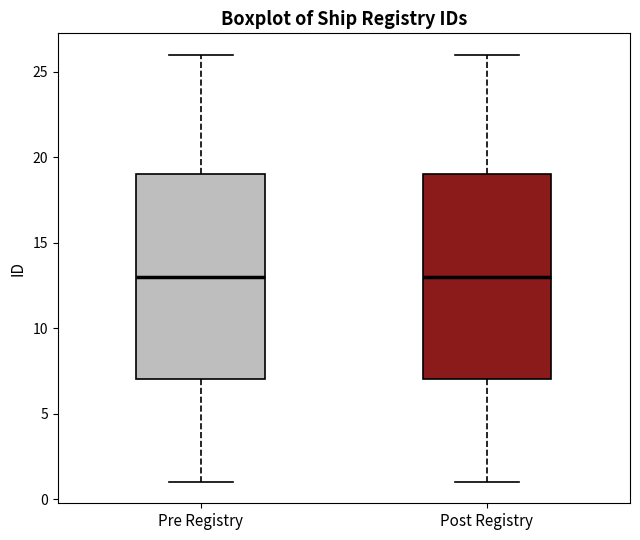

Where is the upper edge of the box for Pre Registry on the y-axis? The values are not printed on the chart, so give them approximately, as read against the axis.

19